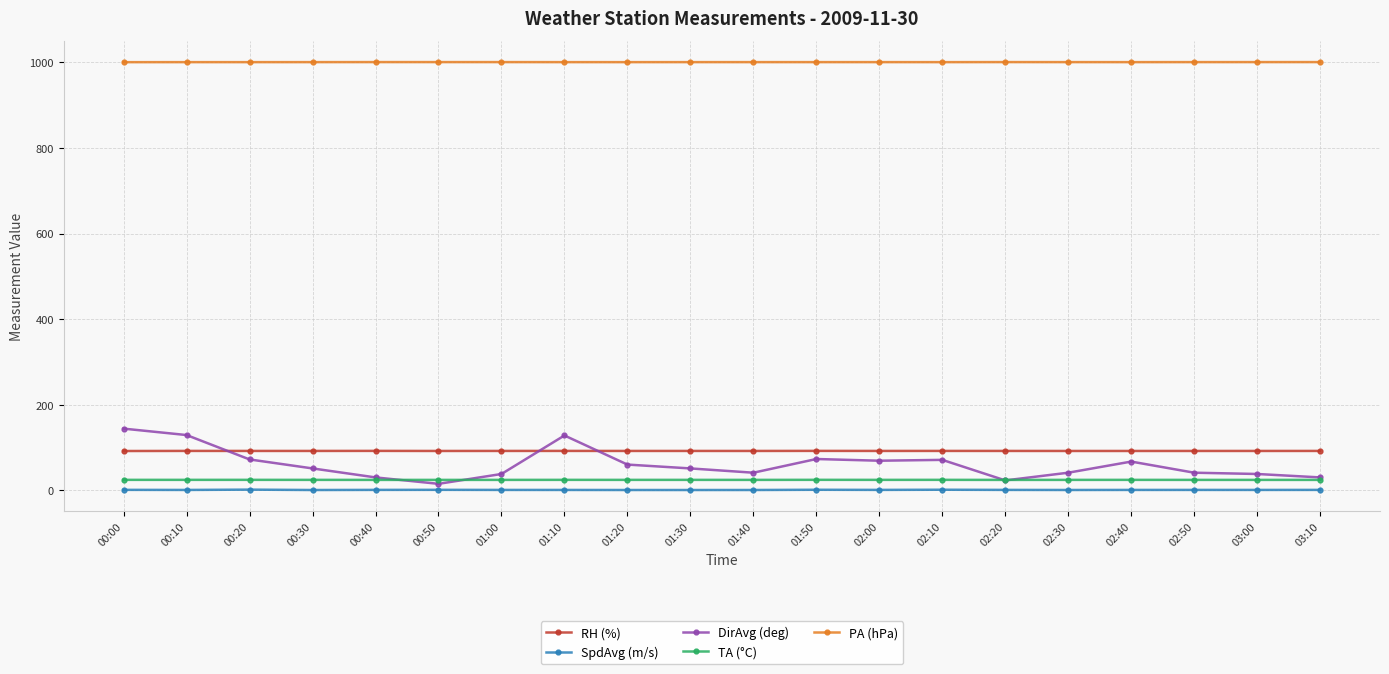

True or false: DirAvg (deg) and RH (%) intersect in this chart.

True